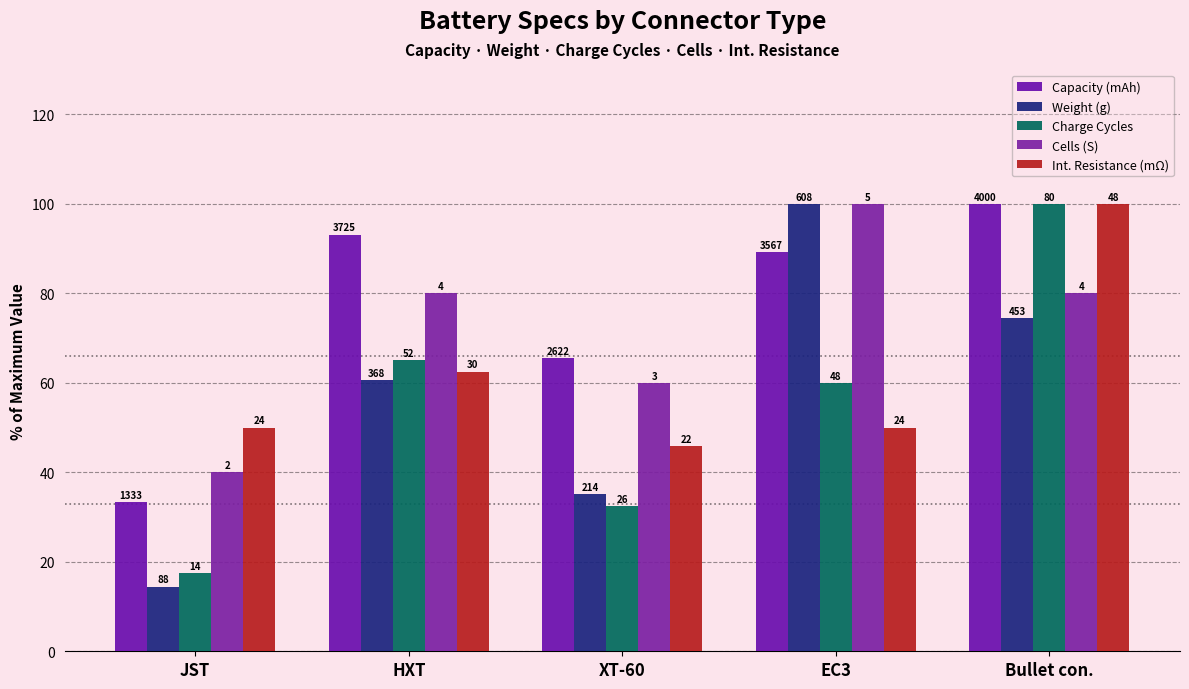

Reading left to right, transcribe all the data shown in this chart.

Capacity (mAh): JST=33.3	HXT=93.1	XT-60=65.5	EC3=89.2	Bullet con.=100.0
Weight (g): JST=14.5	HXT=60.5	XT-60=35.2	EC3=100.0	Bullet con.=74.5
Charge Cycles: JST=17.5	HXT=65.0	XT-60=32.5	EC3=60.0	Bullet con.=100.0
Cells (S): JST=40.0	HXT=80.0	XT-60=60.0	EC3=100.0	Bullet con.=80.0
Int. Resistance (mΩ): JST=50.0	HXT=62.5	XT-60=45.8	EC3=50.0	Bullet con.=100.0